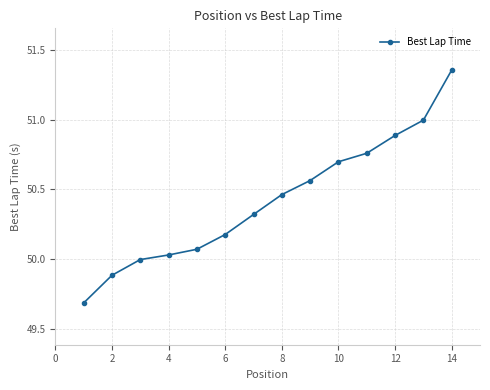

True or false: the data has more than 1 interior local peaks.

False